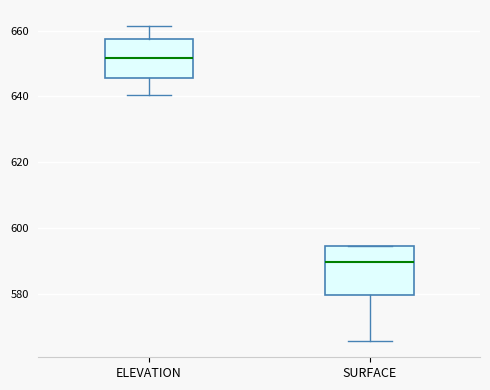

Which box's median line is the highest?

ELEVATION